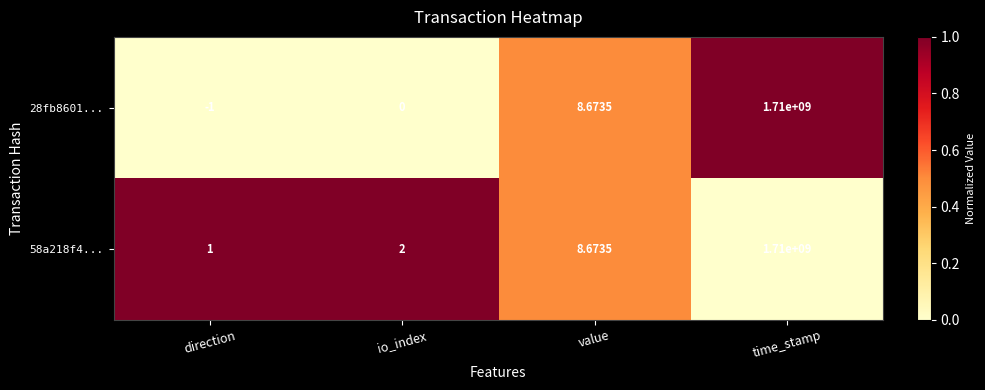

How many values in 28fb8601... are below zero?

1